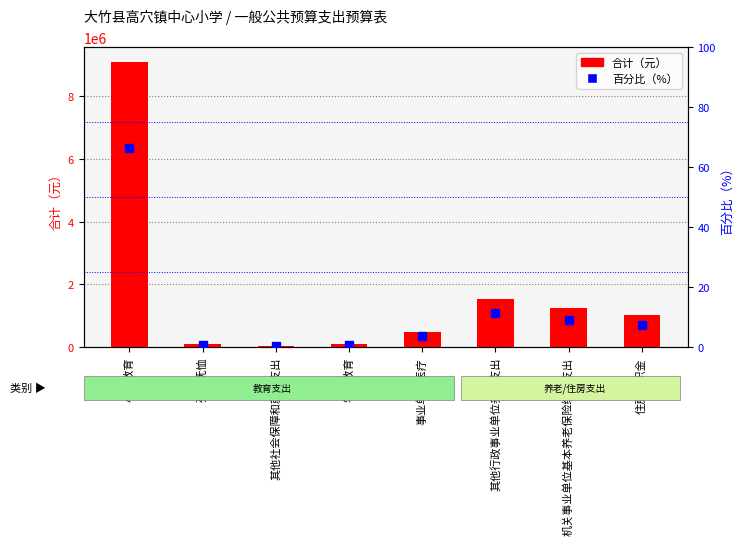

The 合计（元） series shows 1754840.1 at 住房公积金. True or false?

False